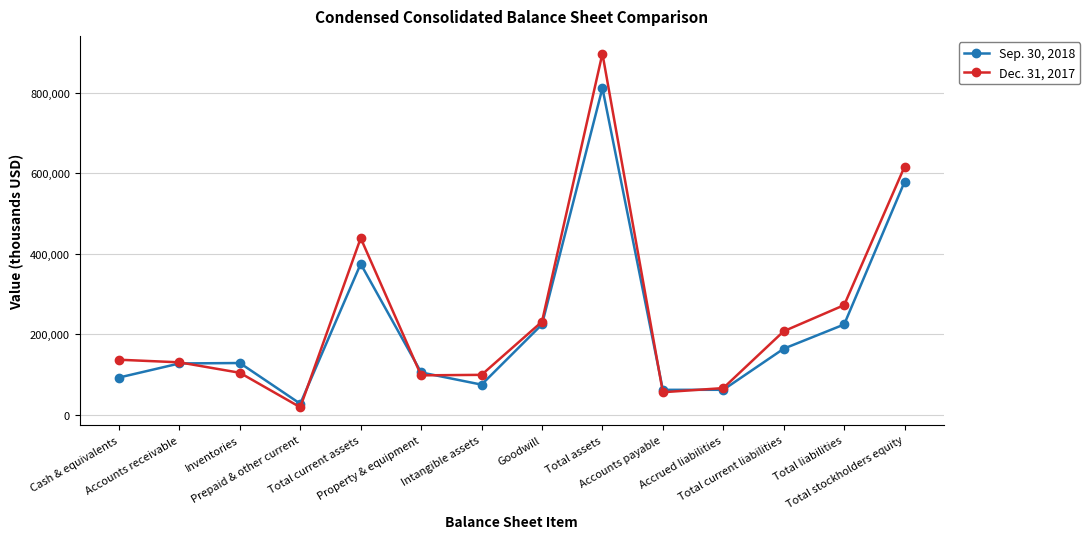

What is the difference between the second highest and second lowest values in the Sep. 30, 2018 series?

516639